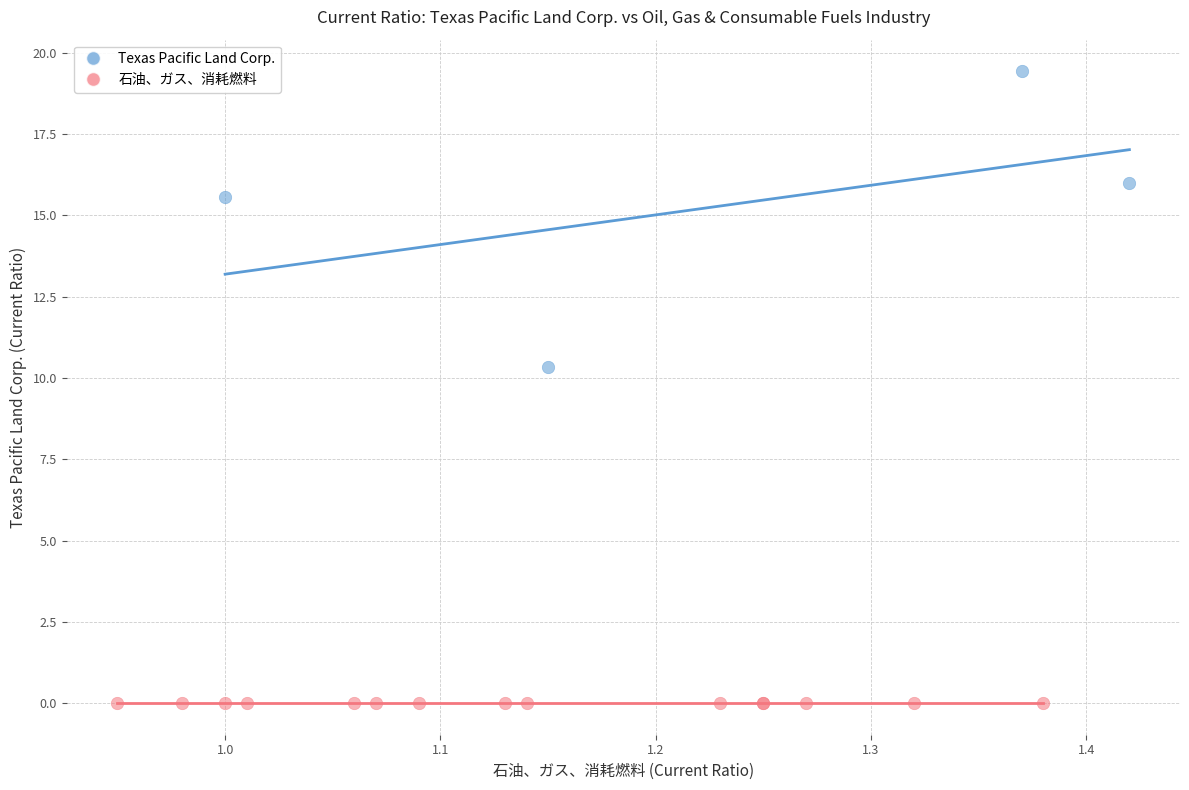

Which series reaches the minimum Y coordinate?

石油、ガス、消耗燃料